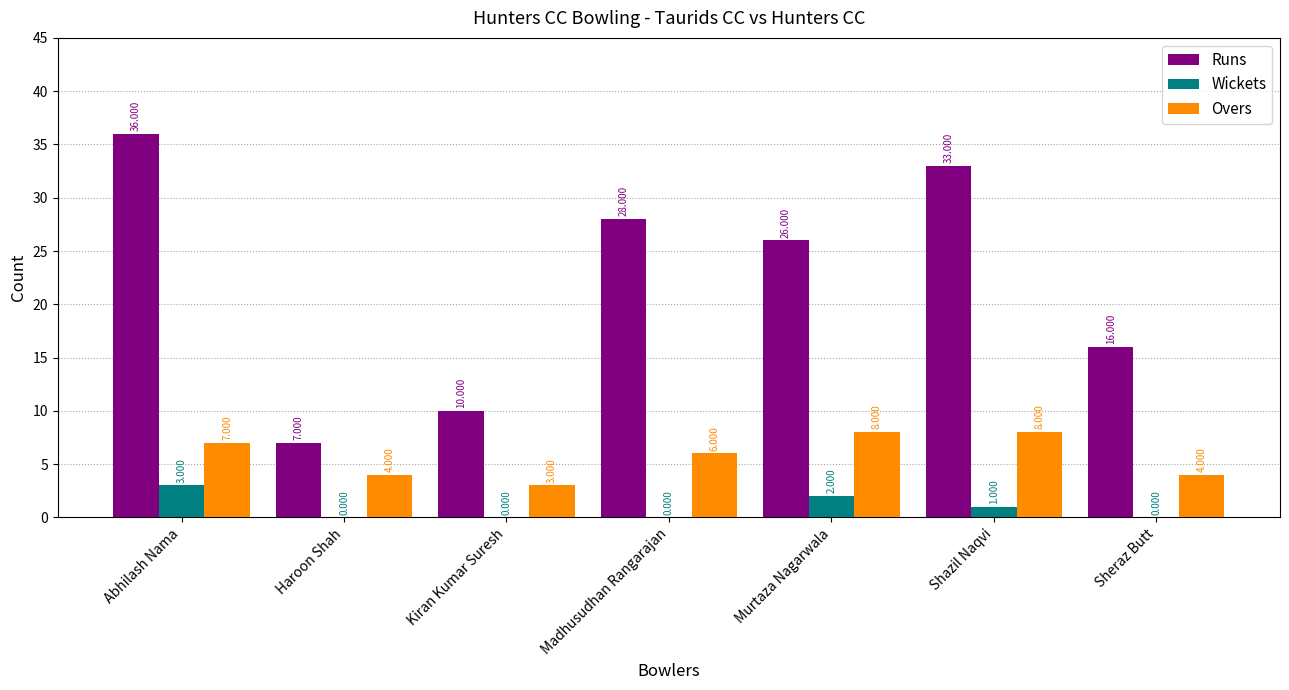

Reading left to right, what are all the values shown in this chart?

Runs: 36	7	10	28	26	33	16
Wickets: 3	0	0	0	2	1	0
Overs: 7	4	3	6	8	8	4